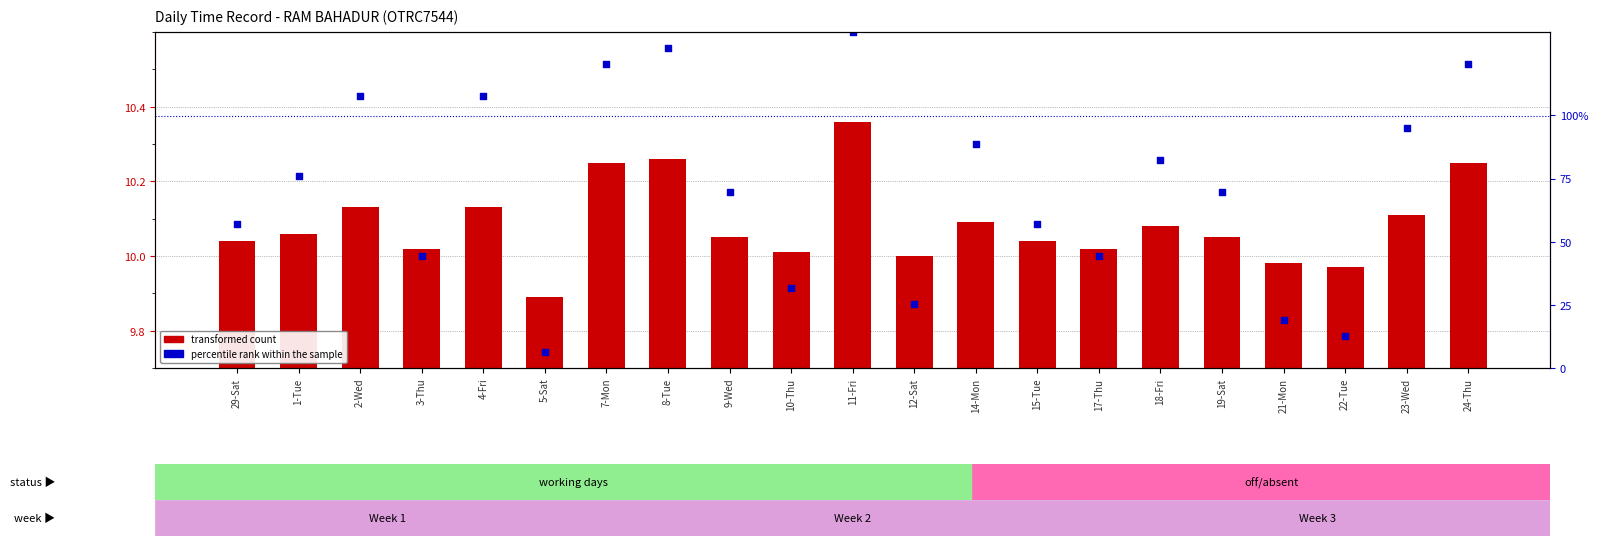

Which series has the largest total across all categories?

percentile rank within the sample